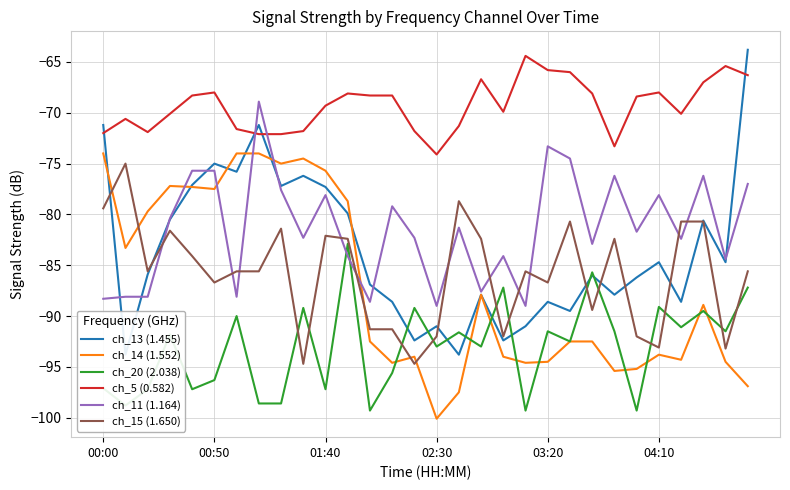

Which category has the lowest value in the ch_5 (0.582) series?

02:30